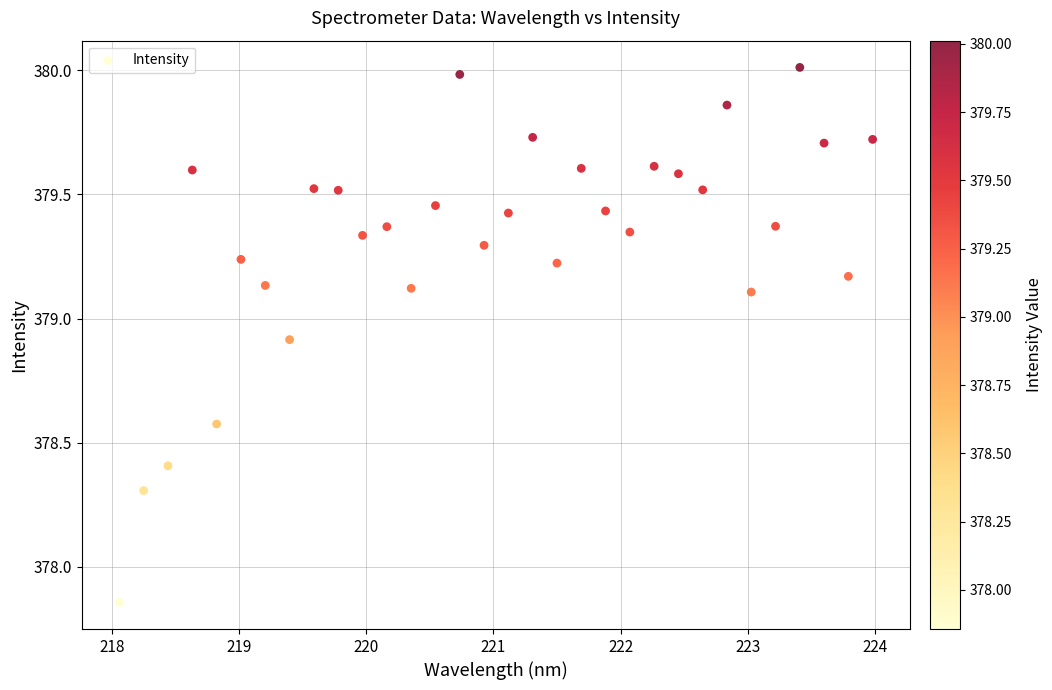

What is the range of X values (max minus min)?

5.9